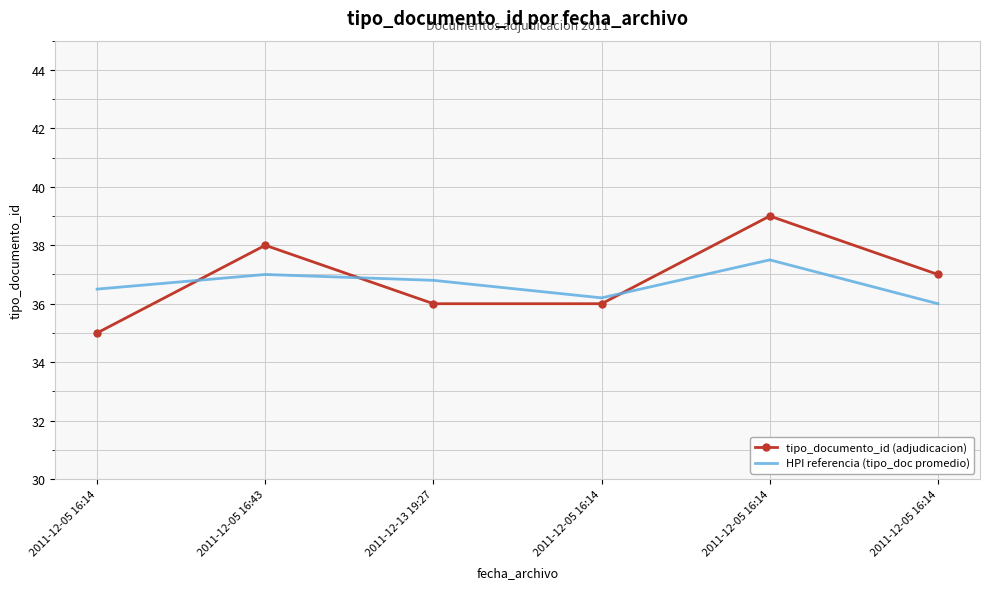

What are all the series names shown in the legend?

tipo_documento_id (adjudicacion), HPI referencia (tipo_doc promedio)